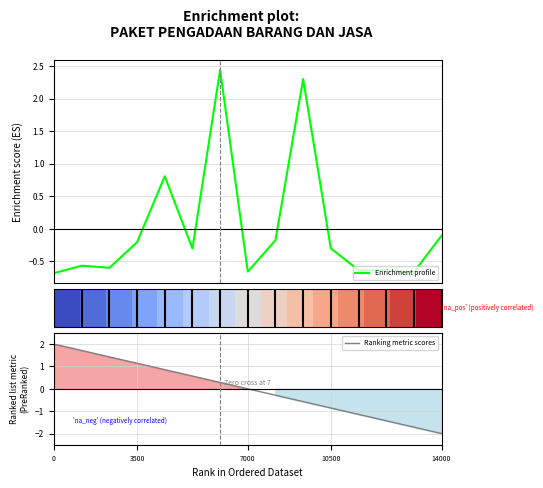

The Ranking metric scores series shows -0.2 at 10500. True or false?

False